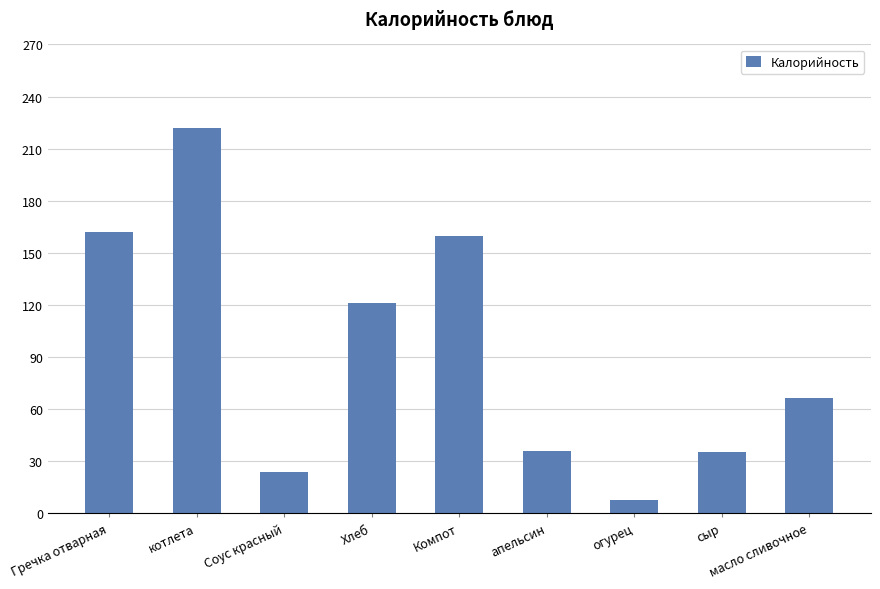

Which category has the lowest value across all series?

огурец